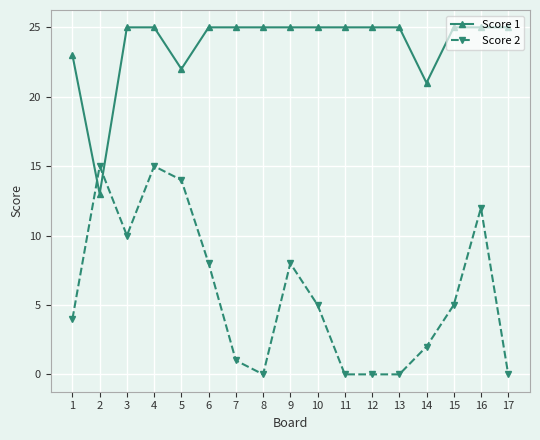

What is the difference between the second highest and second lowest values in the Score 2 series?

15